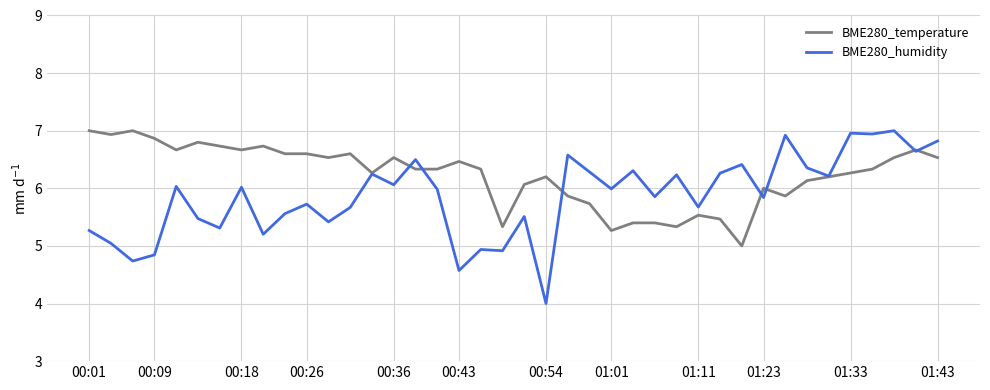

How many lines are shown in the chart?

2